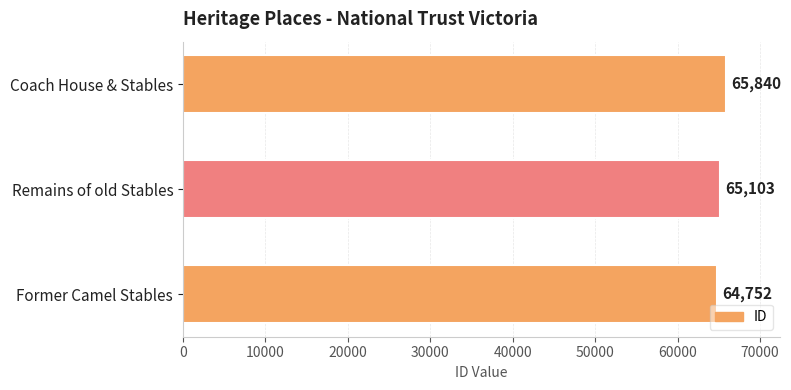

How many values are between 64752 and 65840?

3